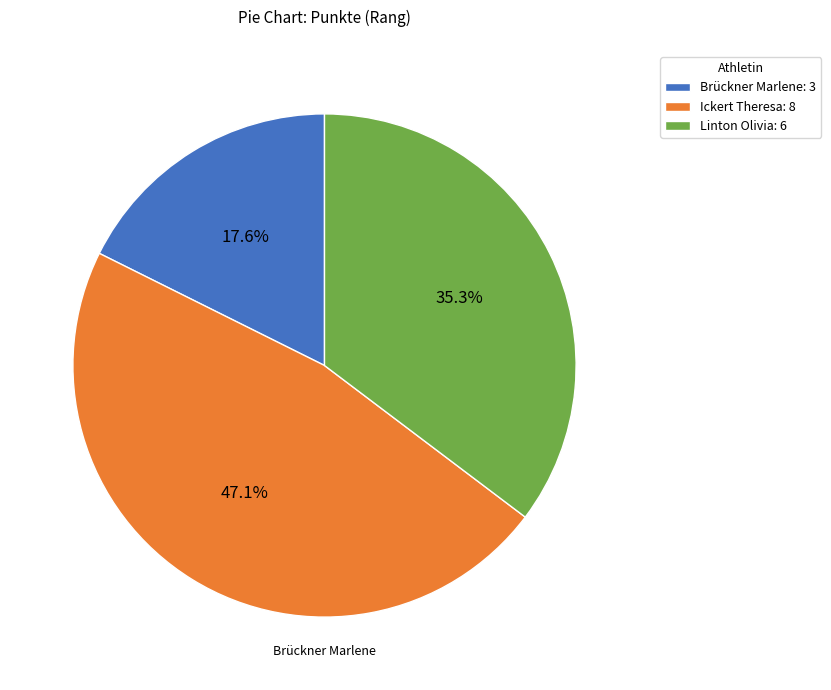

To the nearest percent, what is the combined percentage of Linton Olivia and Brückner Marlene?

53%